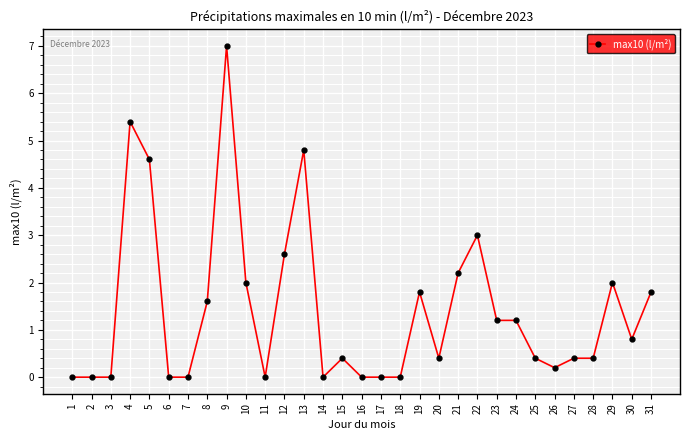

Does the chart have visible grid lines?

Yes